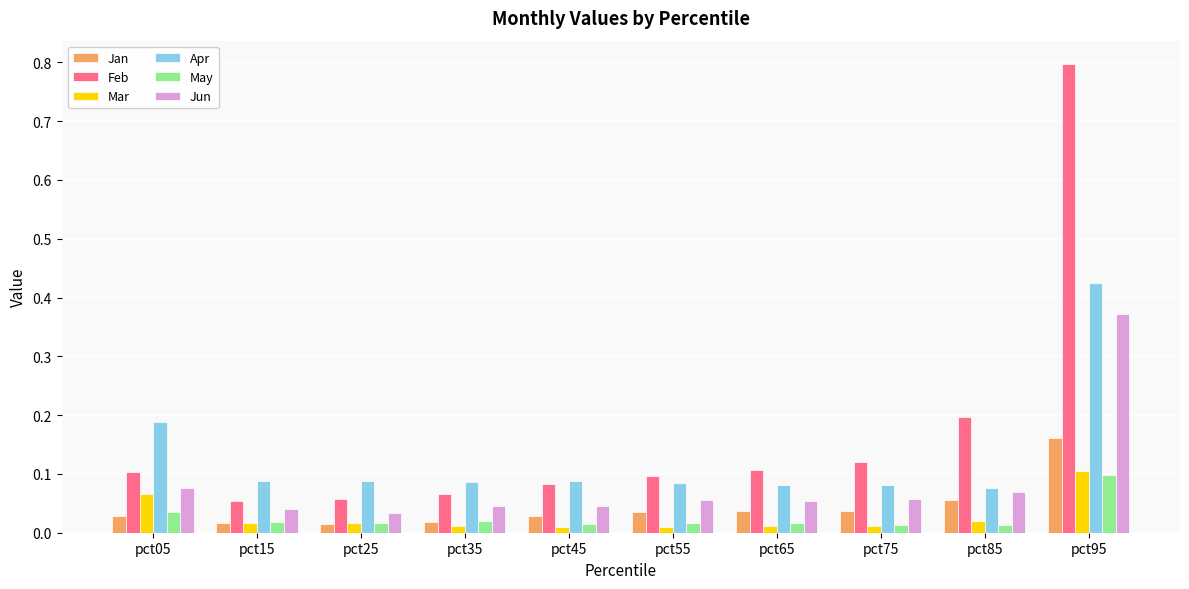

What are all the series names shown in the legend?

Jan, Feb, Mar, Apr, May, Jun